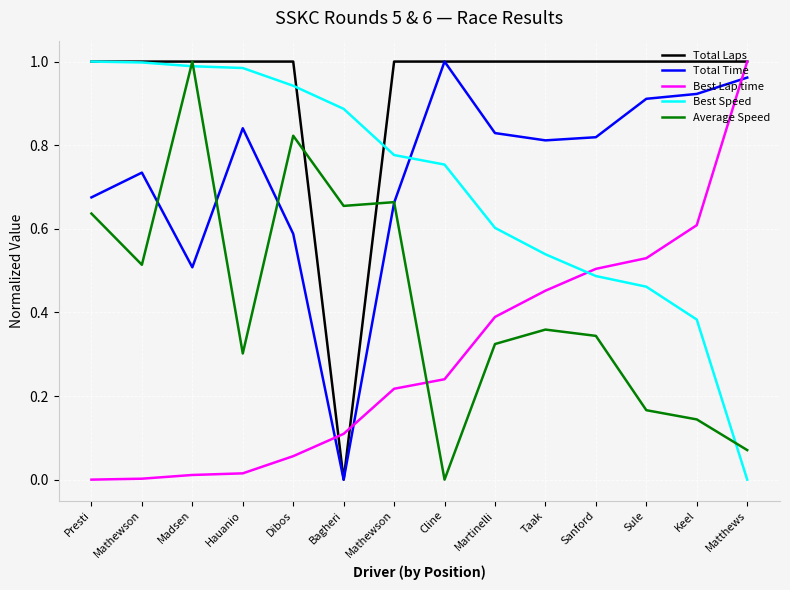

What is the sum of all Average Speed values?

6.0